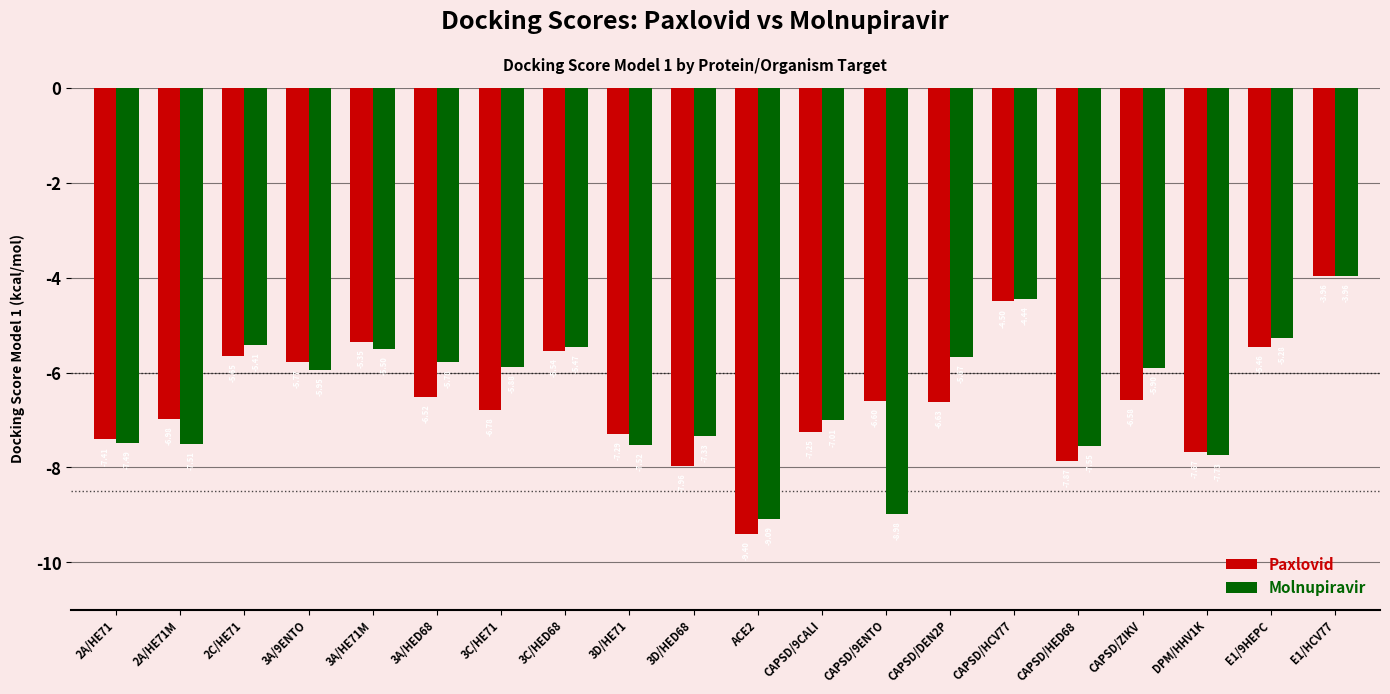

Between CAPSD/9ENTO and E1/HCV77, which series saw the biggest shift?

Molnupiravir